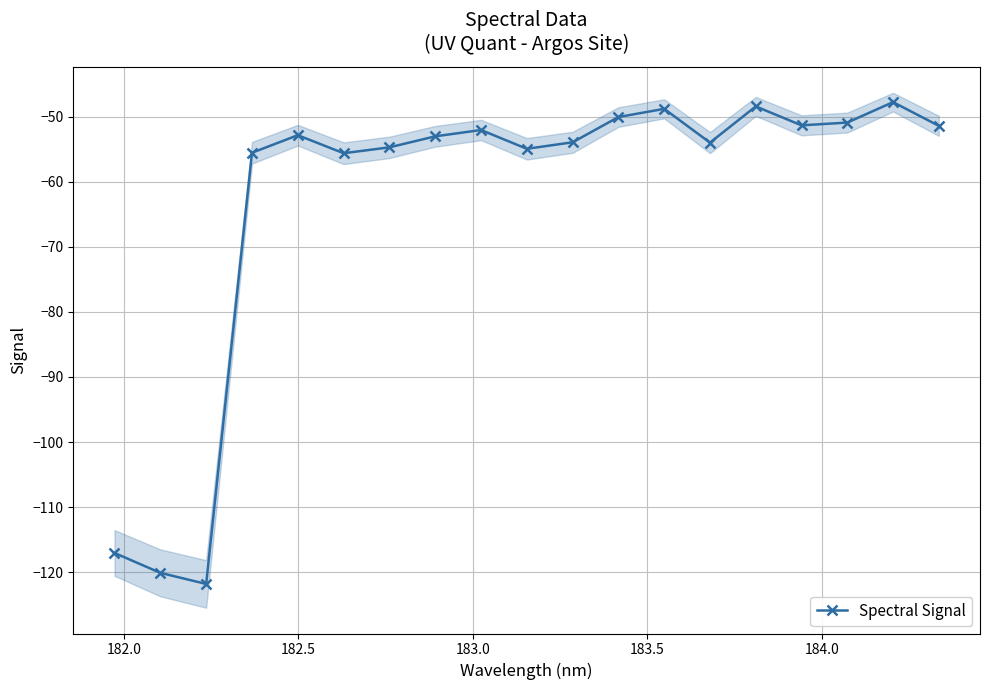

What is the minimum value for Spectral Signal?

-121.8